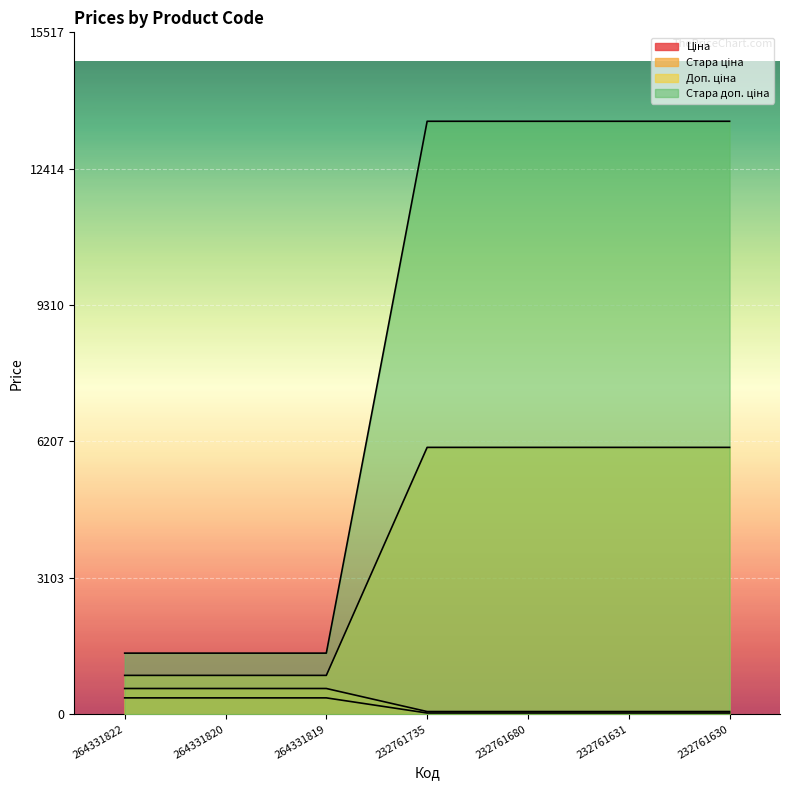

Which series has the largest total across all categories?

Стара ціна